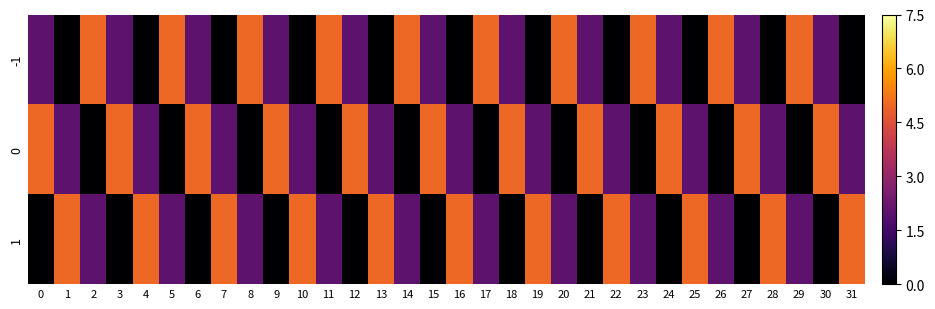

Which series has the widest spread of values?

-1